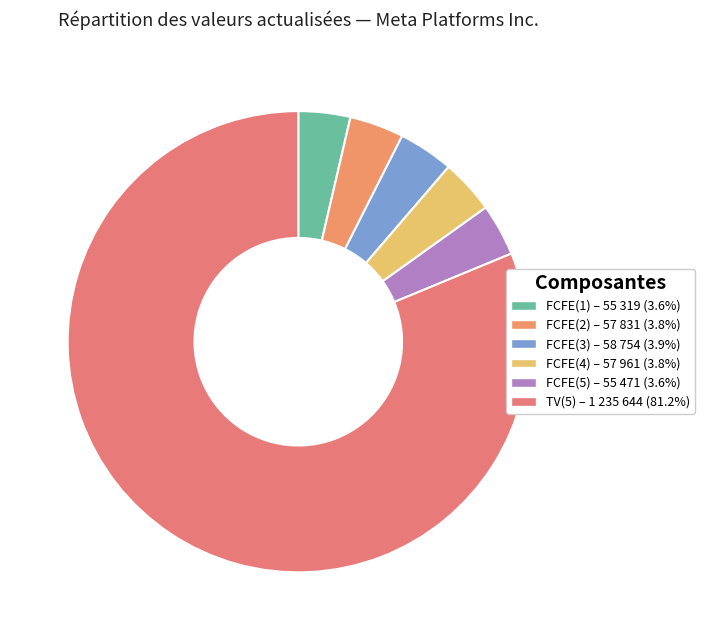

How many segments does this pie chart have?

6